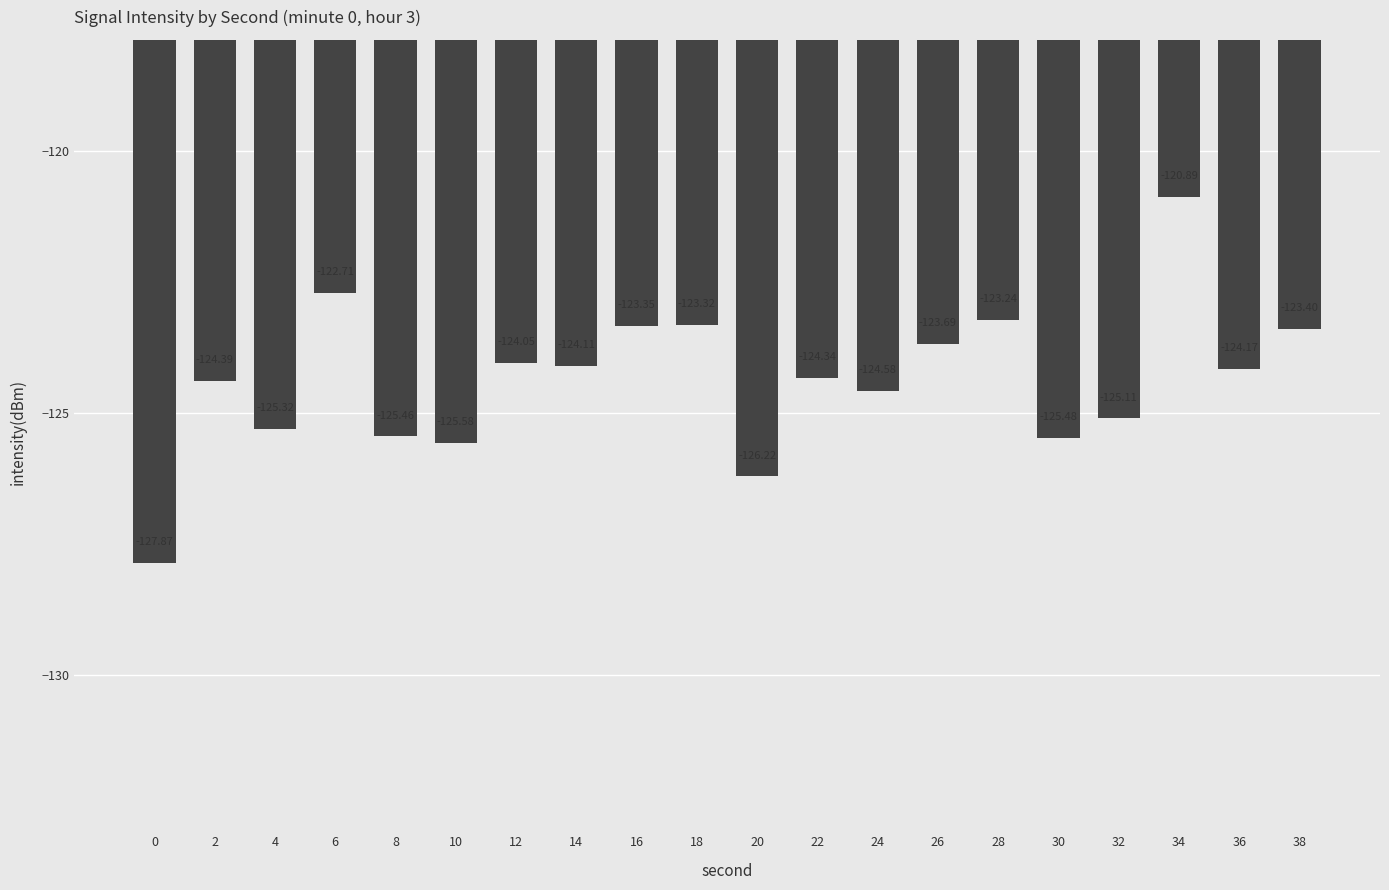

Reading left to right, transcribe all the data shown in this chart.

-127.9	-124.4	-125.3	-122.7	-125.5	-125.6	-124.0	-124.1	-123.3	-123.3	-126.2	-124.3	-124.6	-123.7	-123.2	-125.5	-125.1	-120.9	-124.2	-123.4